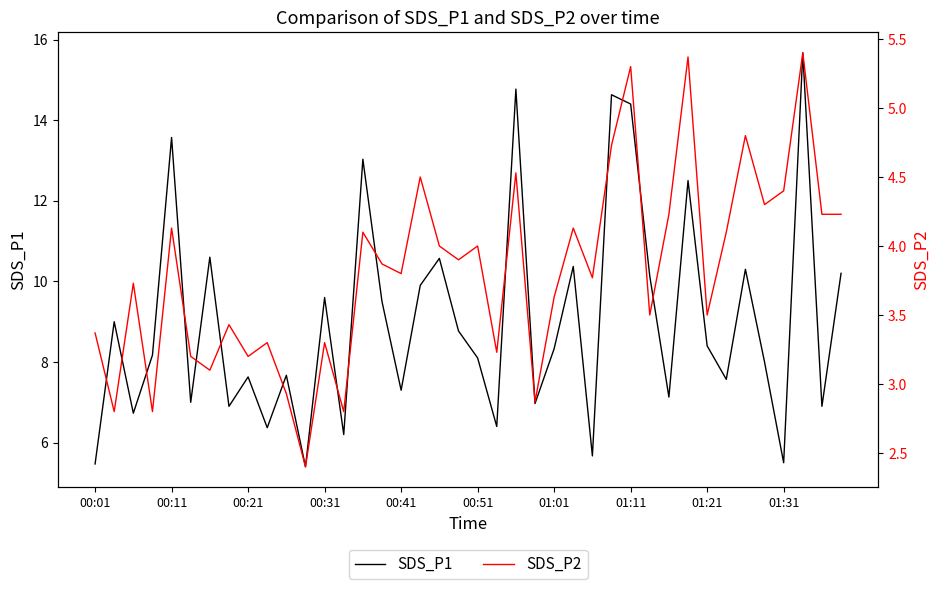

Which series has the largest total across all categories?

SDS_P1